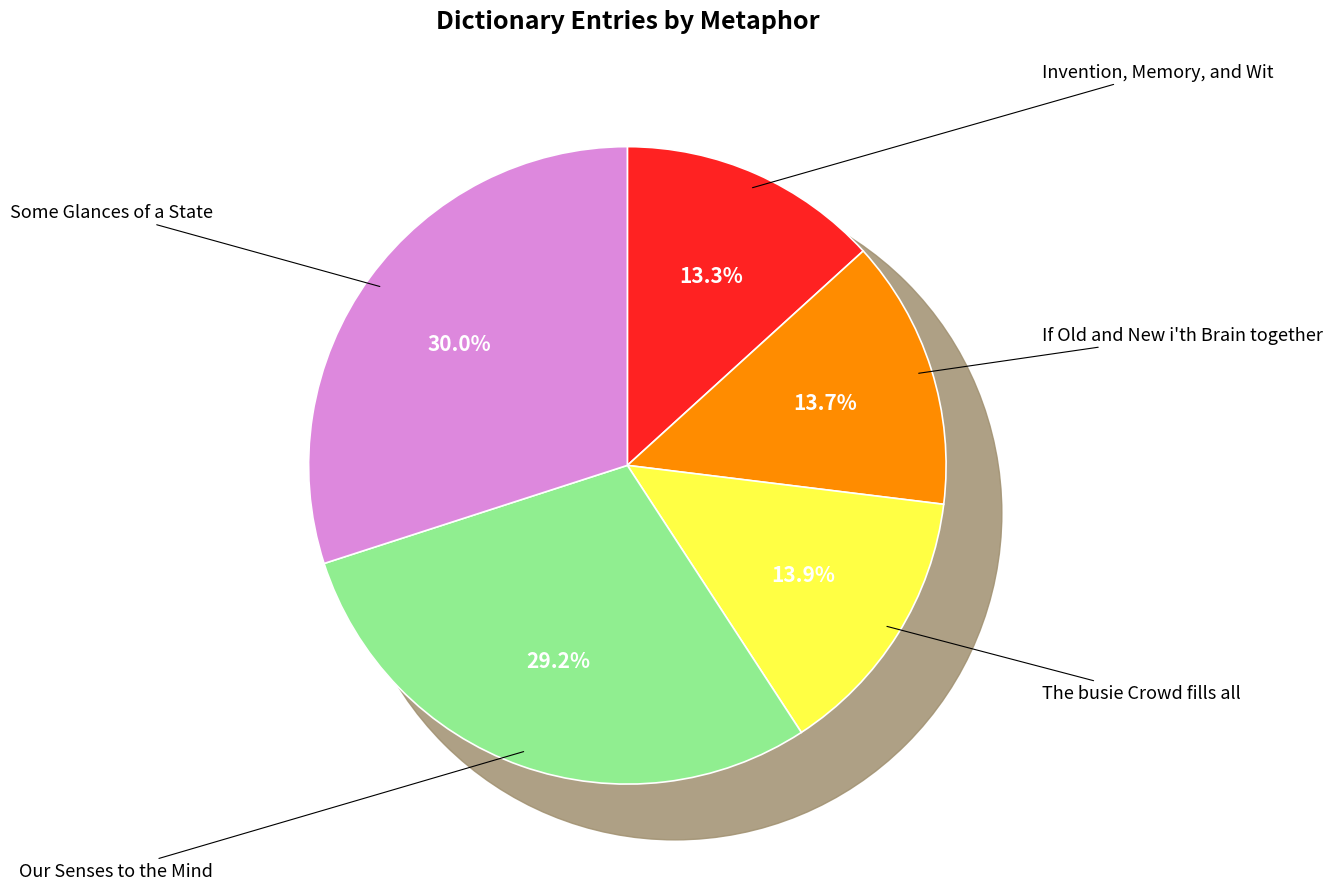

To the nearest percent, what is the difference between the Our Senses to the Mind and The busie Crowd fills all slice percentages?

15%